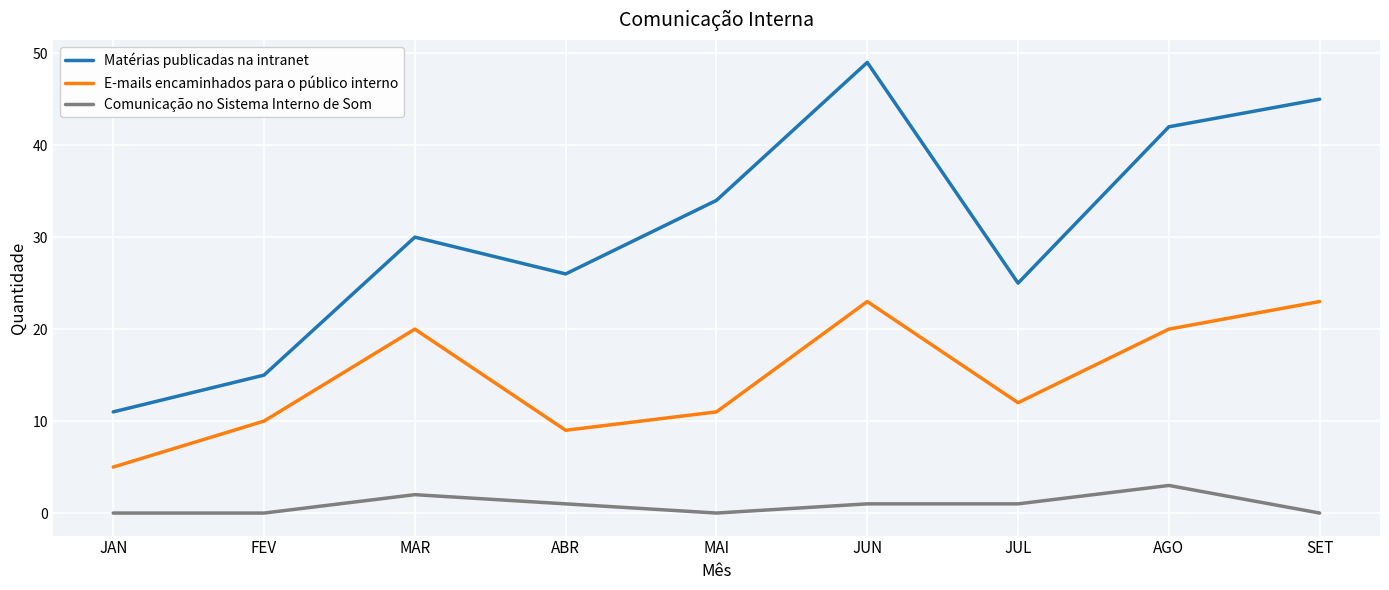

What is the greatest value displayed?

49